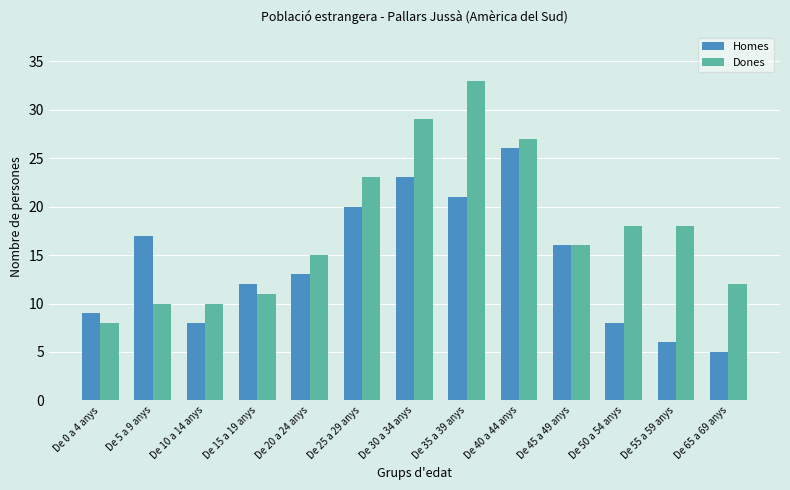

What is the average value of the Homes series?

14